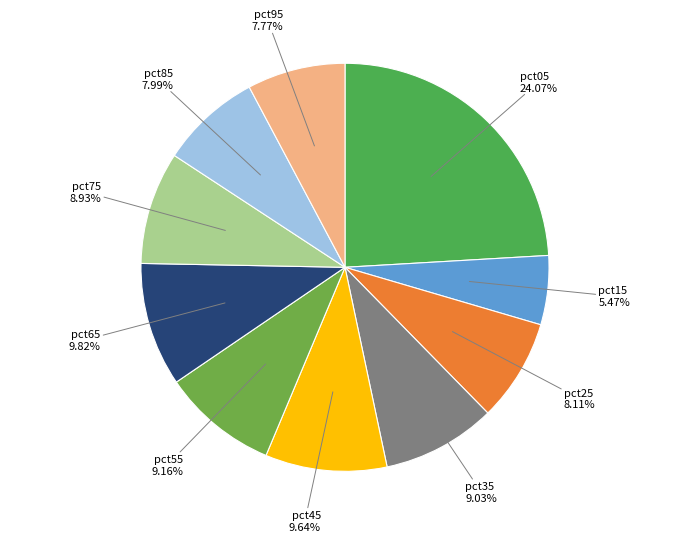

Count the number of slices in the pie.

10